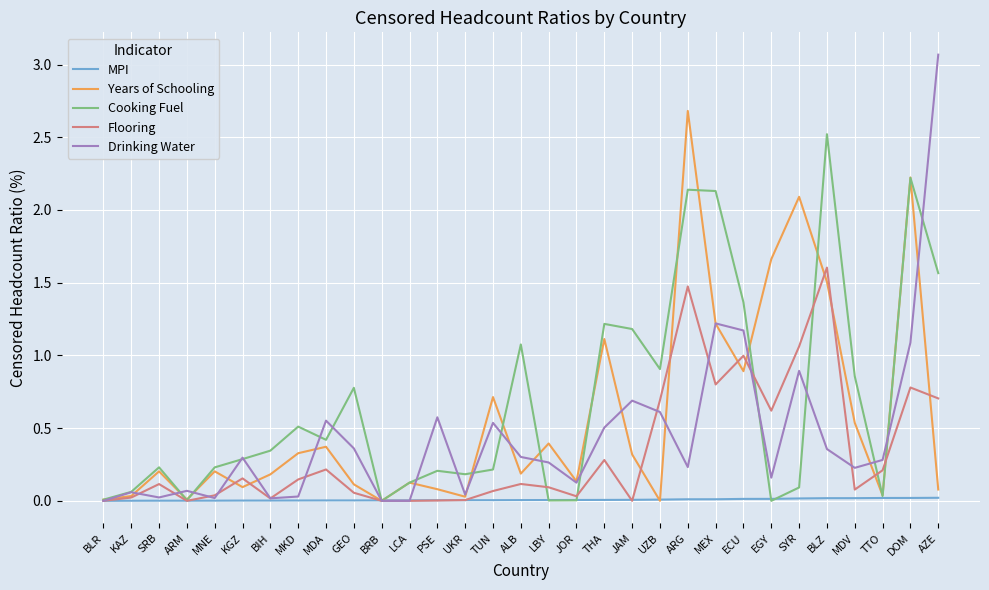

List the series in order of their overall mean, highest first.

Cooking Fuel, Years of Schooling, Drinking Water, Flooring, MPI